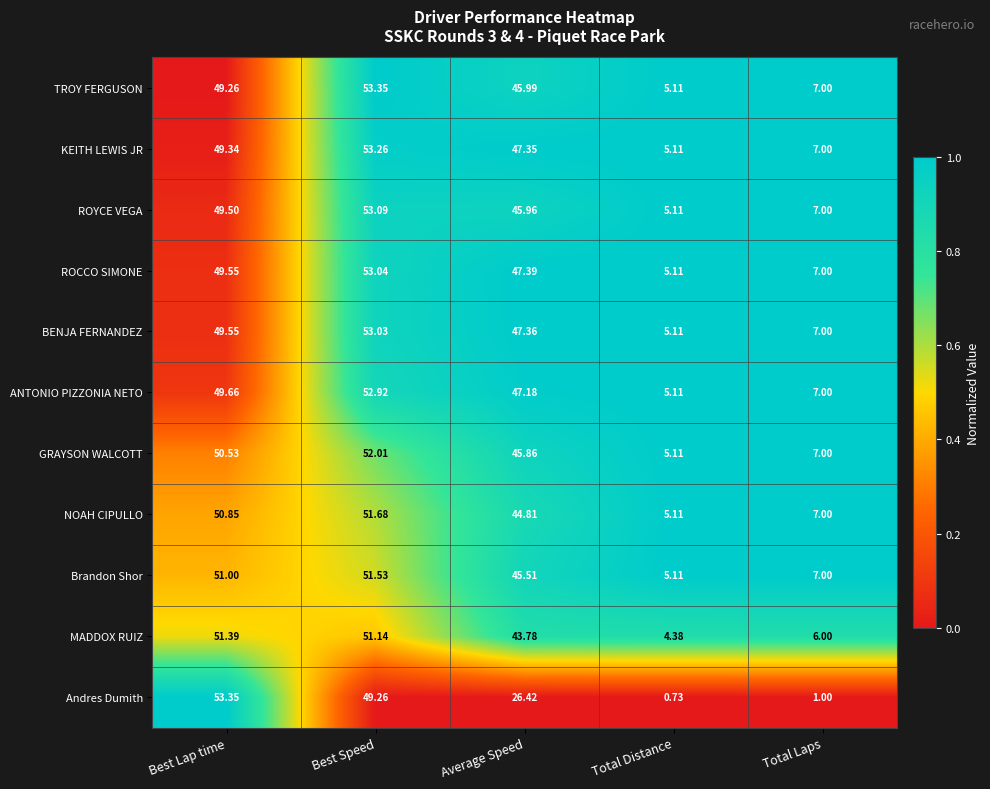

List the labels in order of Brandon Shor value, largest first.

Best Speed, Best Lap time, Average Speed, Total Laps, Total Distance